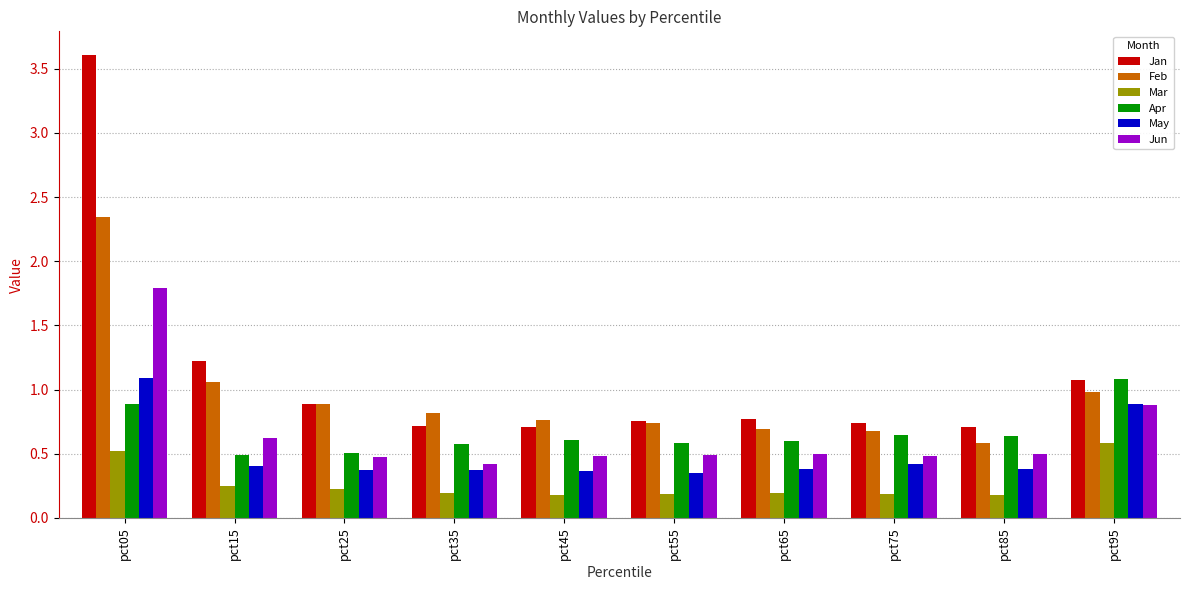

True or false: Jan has a value of 1.0 at pct85.

False